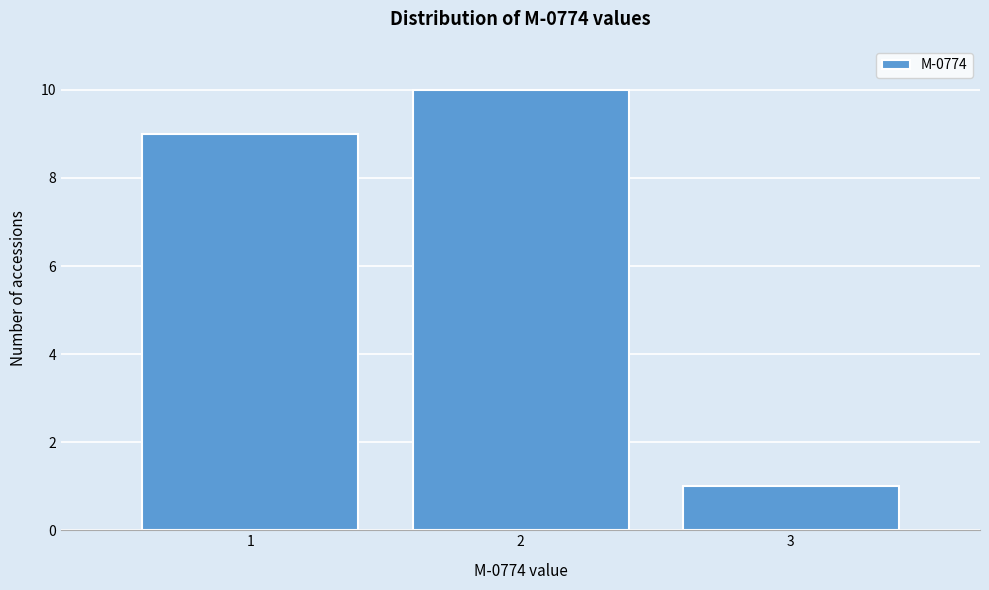

How tall is the bar that spans 0.5 to 1.5 on the x-axis? The values are not printed on the chart, so give them approximately, as read against the axis.

9